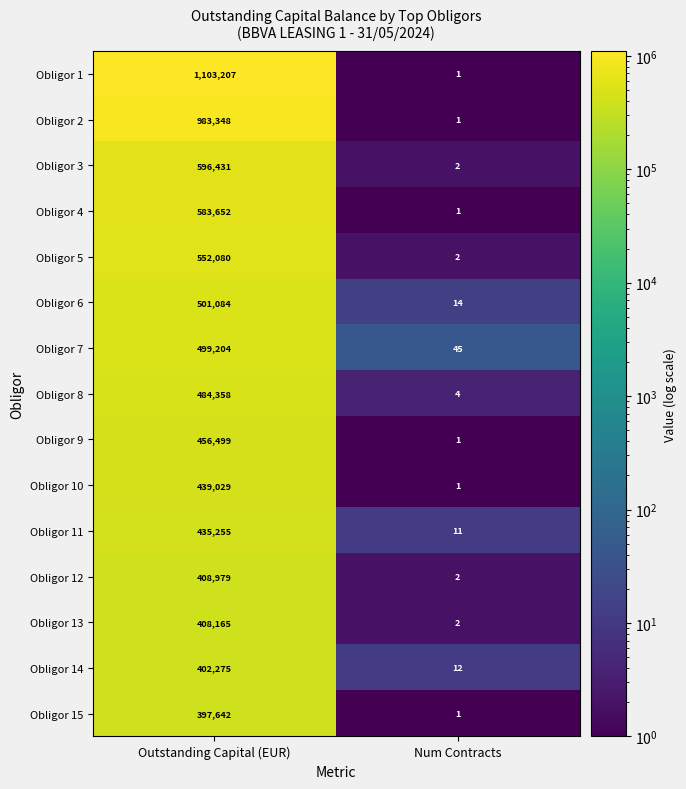

Which series has the largest range (max minus min)?

Obligor 1